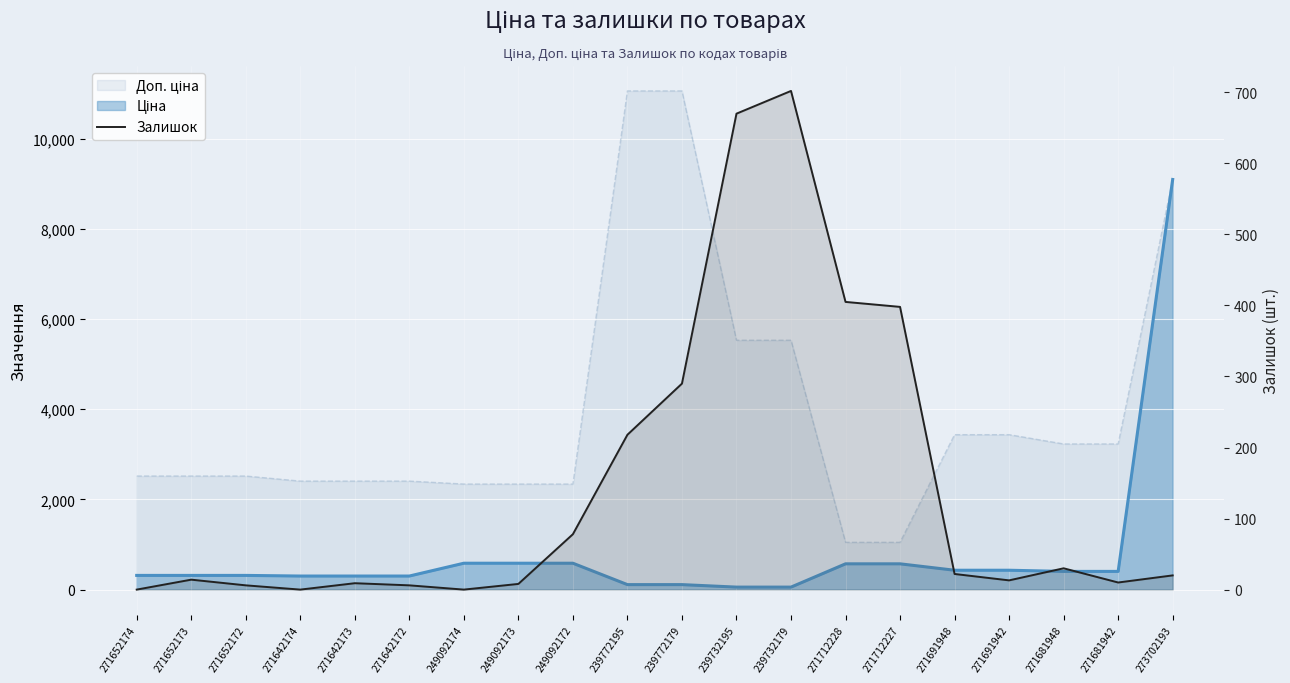

How many points are higher than both their immediate neighbors (excluding endpoints)?

4